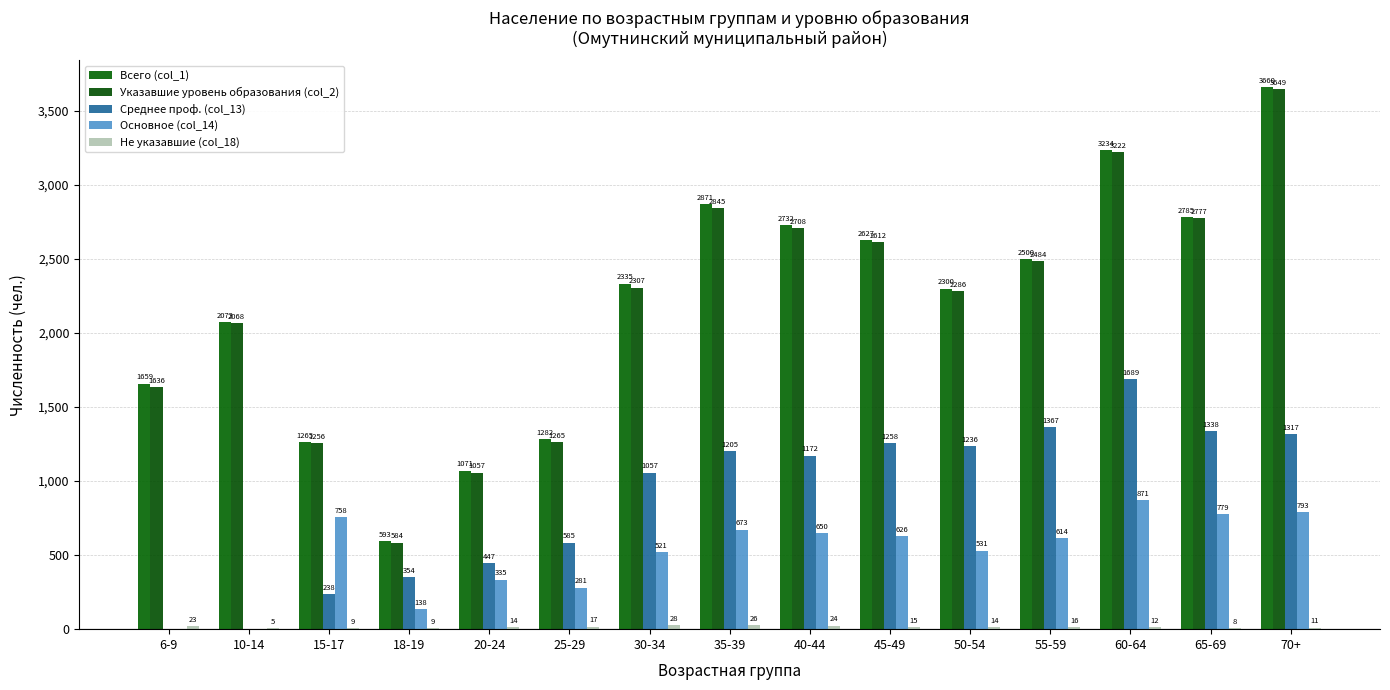

Does the chart contain stacked bars?

No